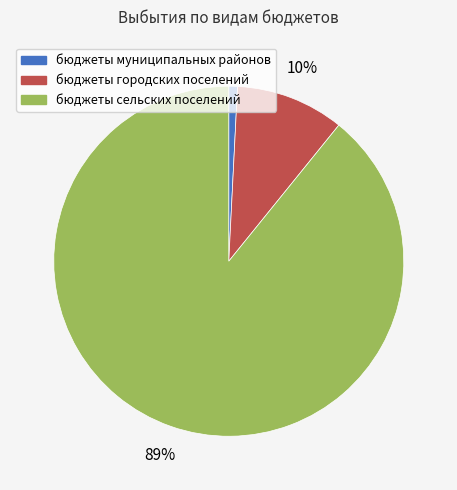

Combined, do бюджеты сельских поселений and бюджеты муниципальных районов account for over 50%?

Yes